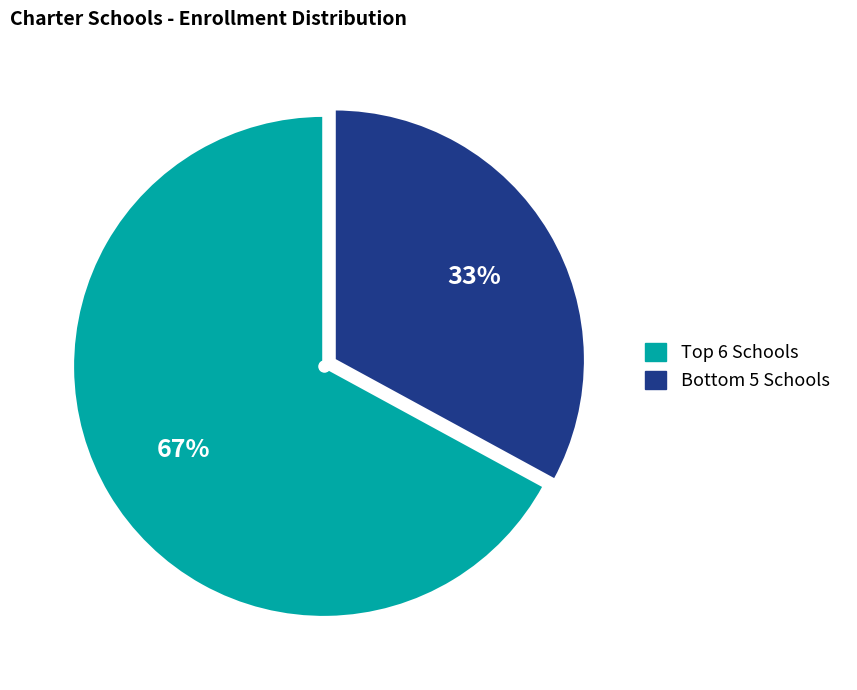

Is there a majority slice in this chart?

Yes